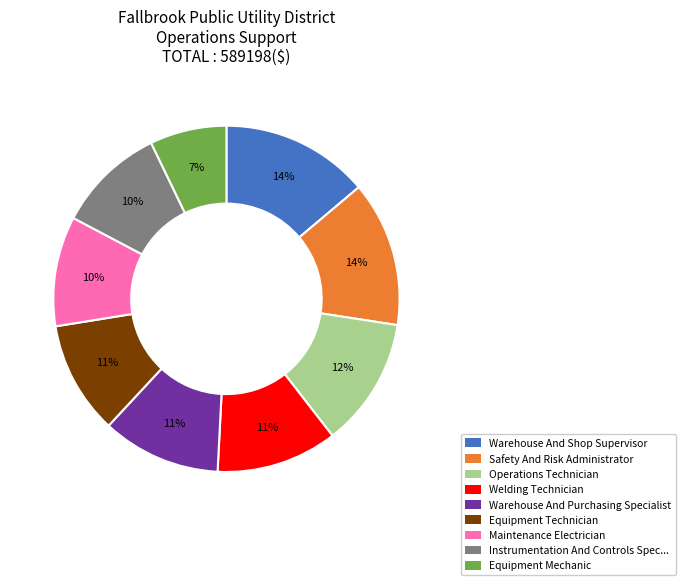

True or false: Equipment Technician accounts for 1% of the total.

False